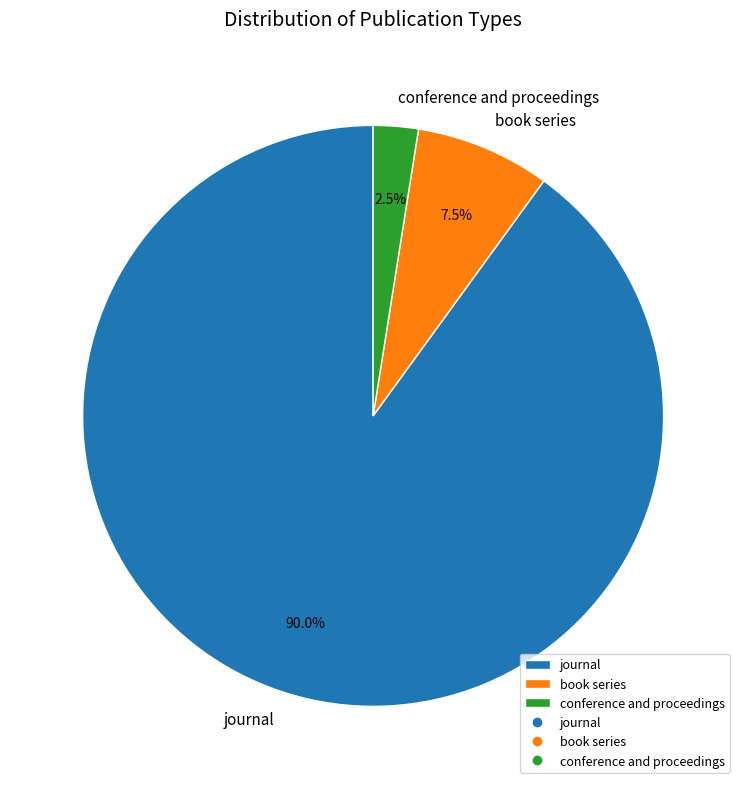

What is the largest slice in the pie chart?

journal